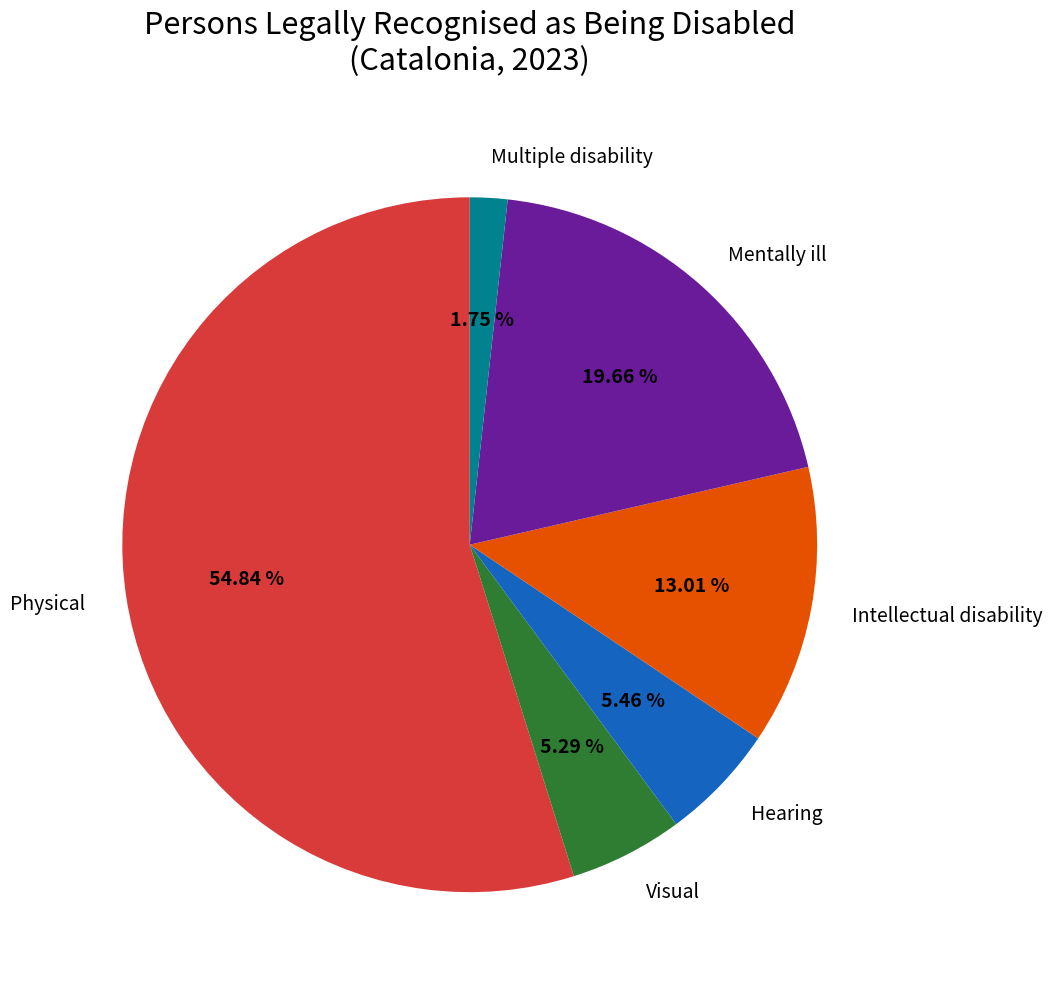

To the nearest percent, what is the average slice percentage?

17%